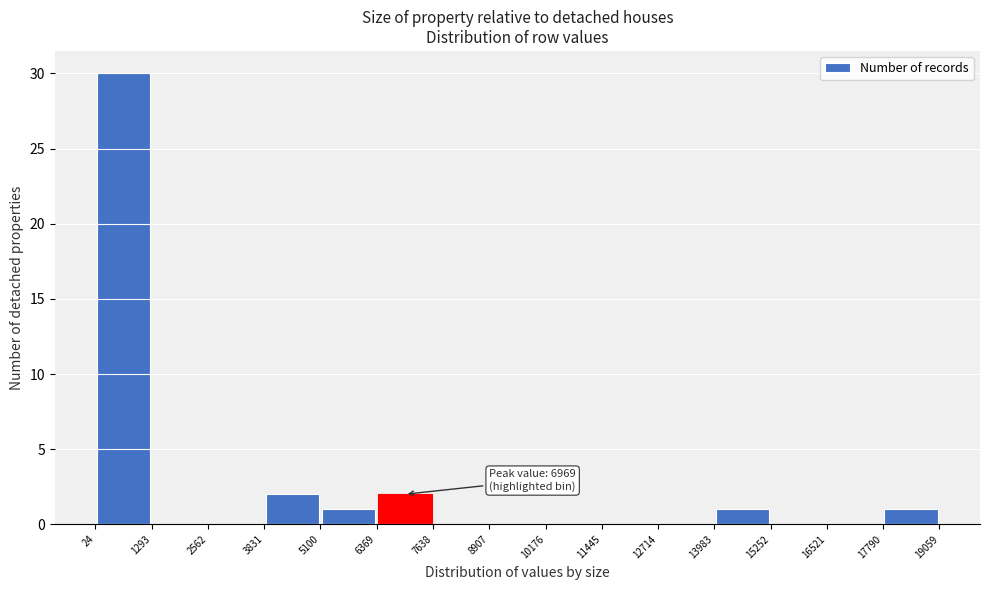

Which range on the x-axis has the tallest bar?

24 to 1293